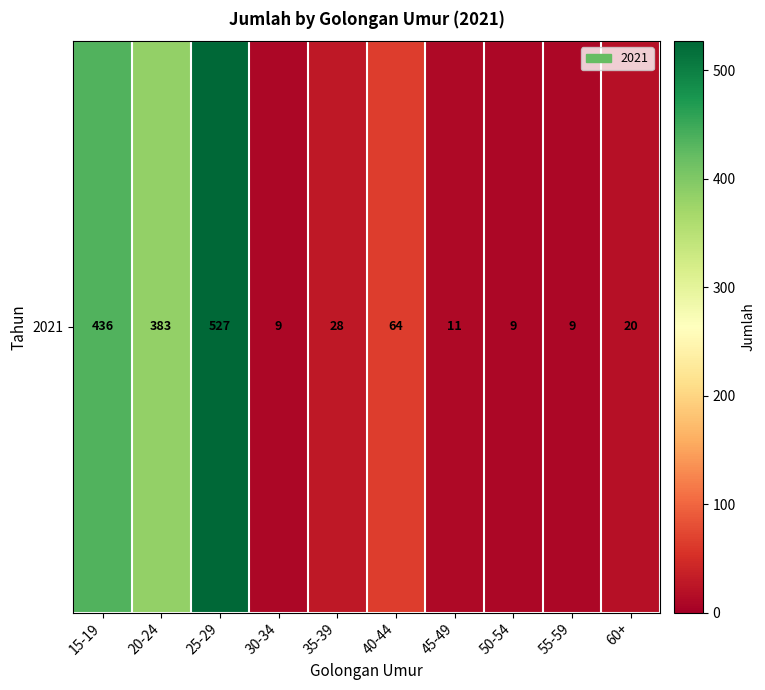

Where is the data nearest to the value 268?

20-24